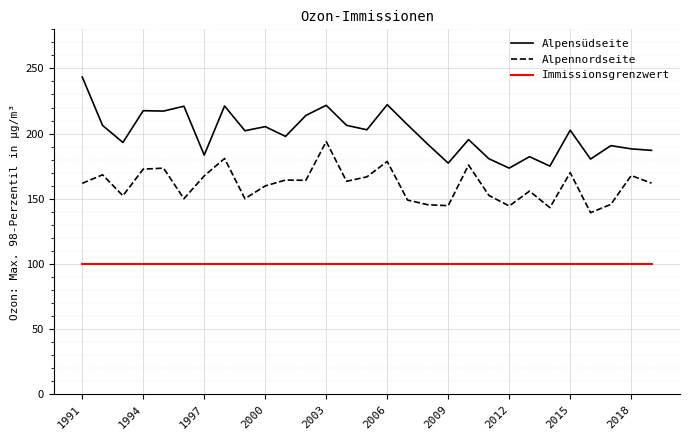

How many interior local valleys does the Alpensüdseite series have?

10